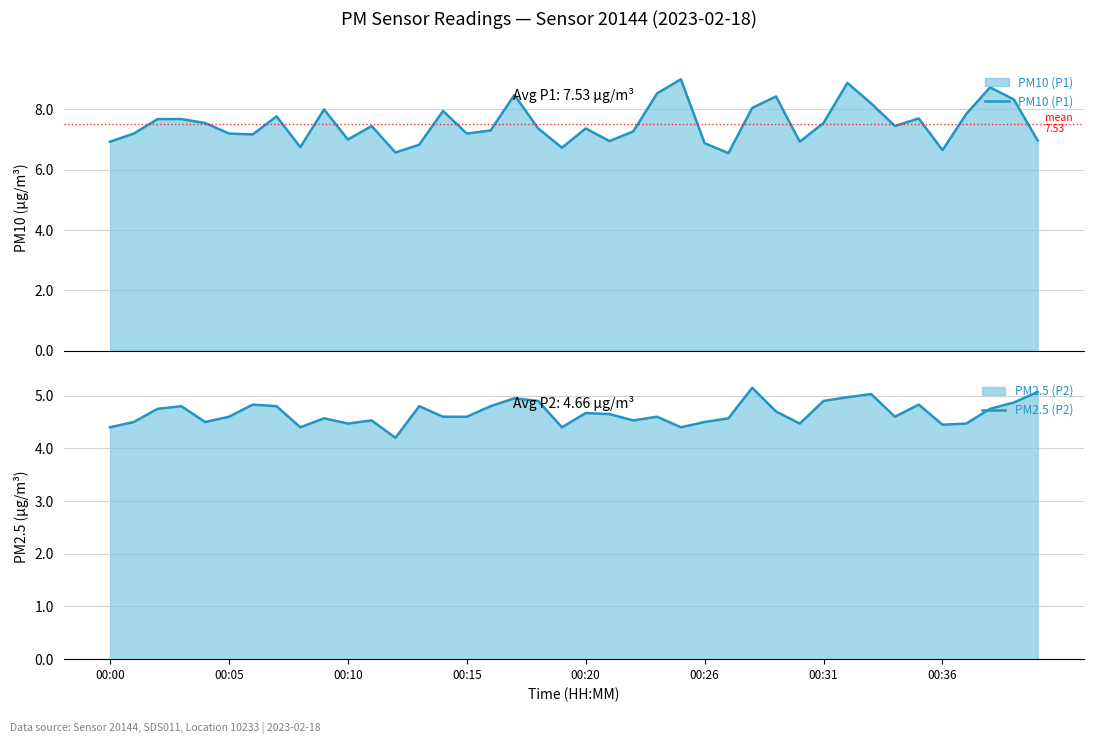

What position from the left is 00:00?

1